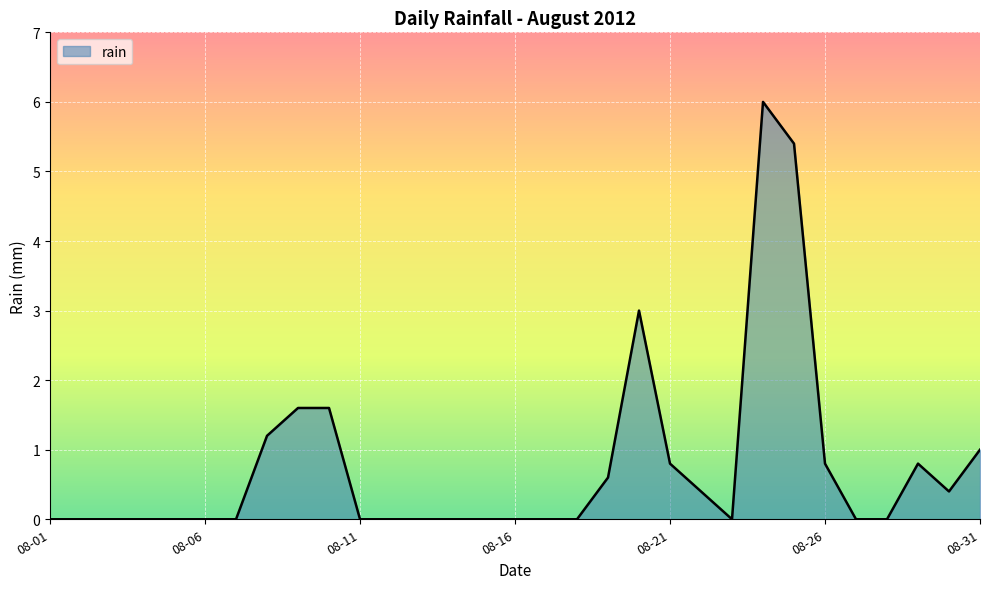

Count the number of data series in this chart.

1